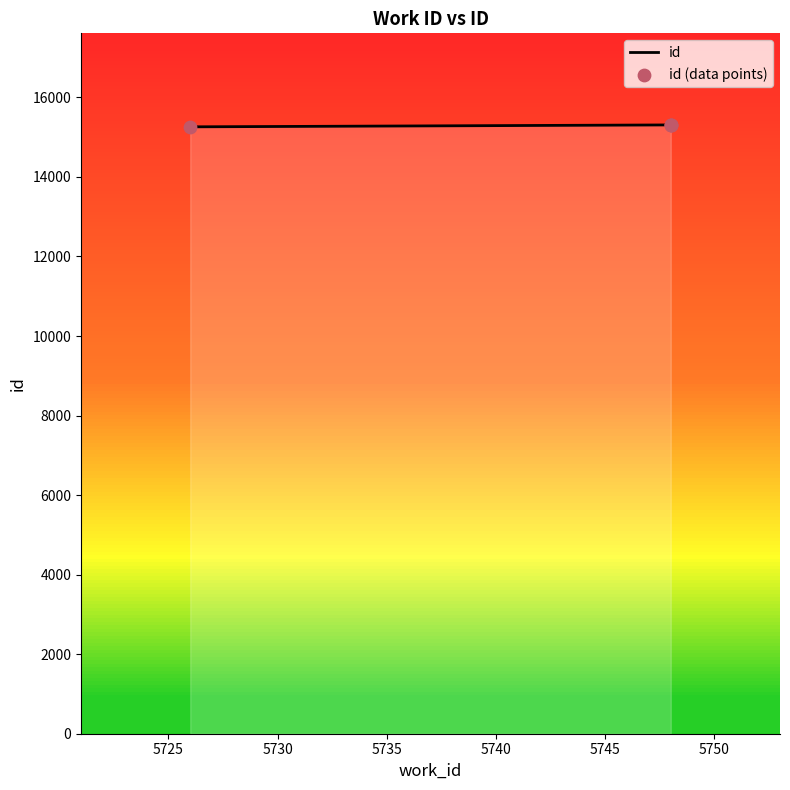

What is the change in value from 5748 to 5748?

+6